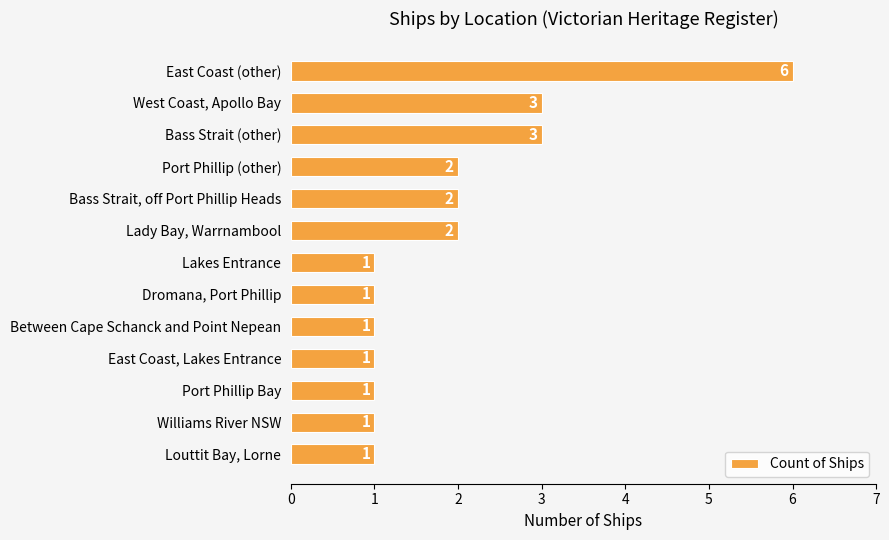

What is the greatest value displayed?

6